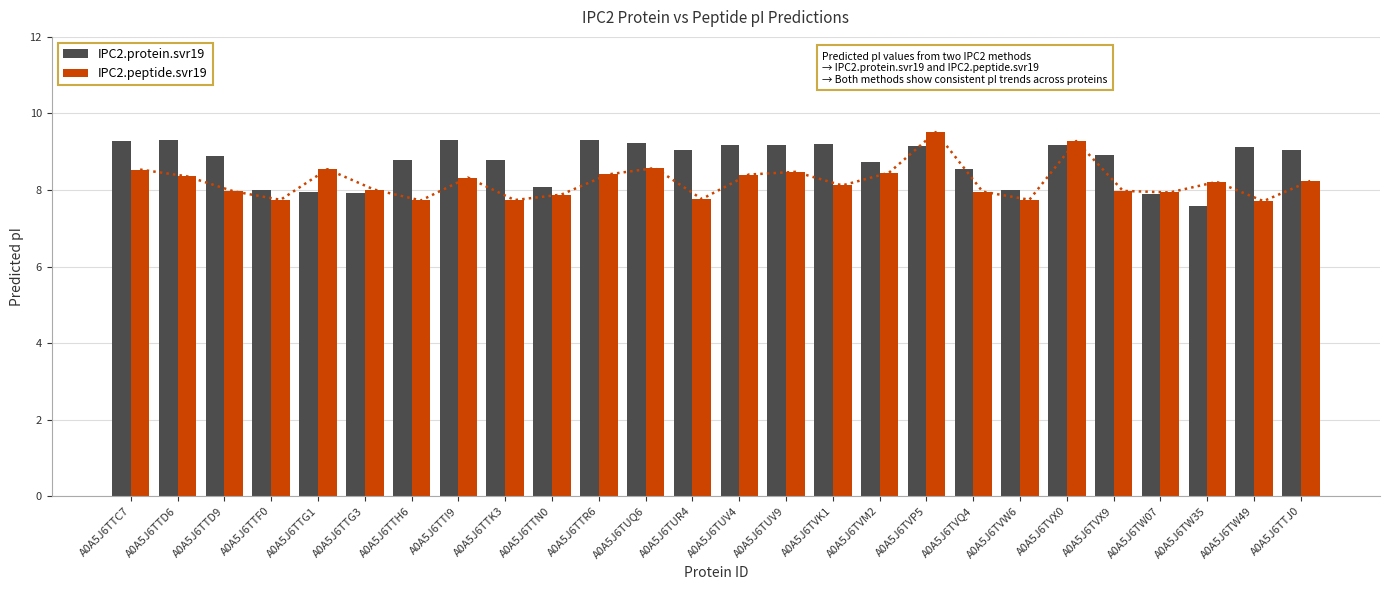

List the labels in order of IPC2.peptide.svr19 value, smallest first.

A0A5J6TW49, A0A5J6TTH6, A0A5J6TTK3, A0A5J6TTF0, A0A5J6TVW6, A0A5J6TUR4, A0A5J6TTN0, A0A5J6TW07, A0A5J6TVQ4, A0A5J6TTD9, A0A5J6TVX9, A0A5J6TTG3, A0A5J6TVK1, A0A5J6TW35, A0A5J6TTJ0, A0A5J6TTI9, A0A5J6TTD6, A0A5J6TUV4, A0A5J6TTR6, A0A5J6TVM2, A0A5J6TUV9, A0A5J6TTC7, A0A5J6TTG1, A0A5J6TUQ6, A0A5J6TVX0, A0A5J6TVP5